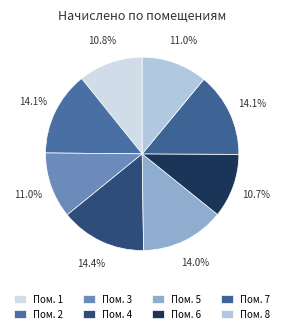

Count the number of slices in the pie.

8